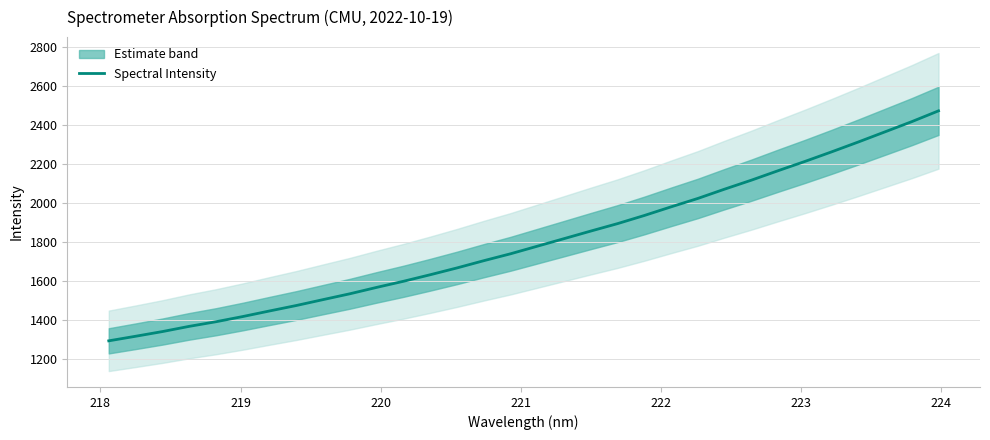

What is the maximum value for Spectral Intensity?

2470.3